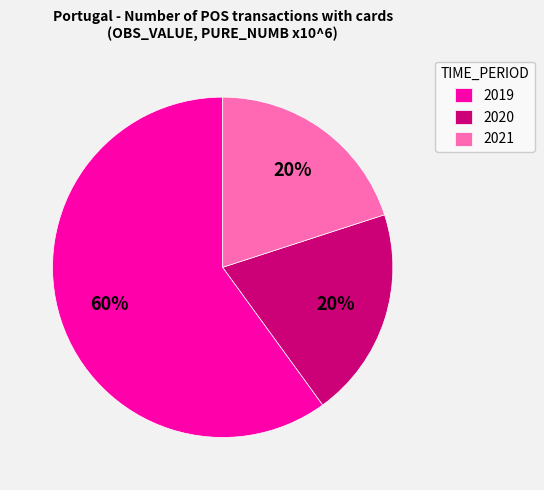

Do 2019 and 2020 together represent more than half of the pie?

Yes